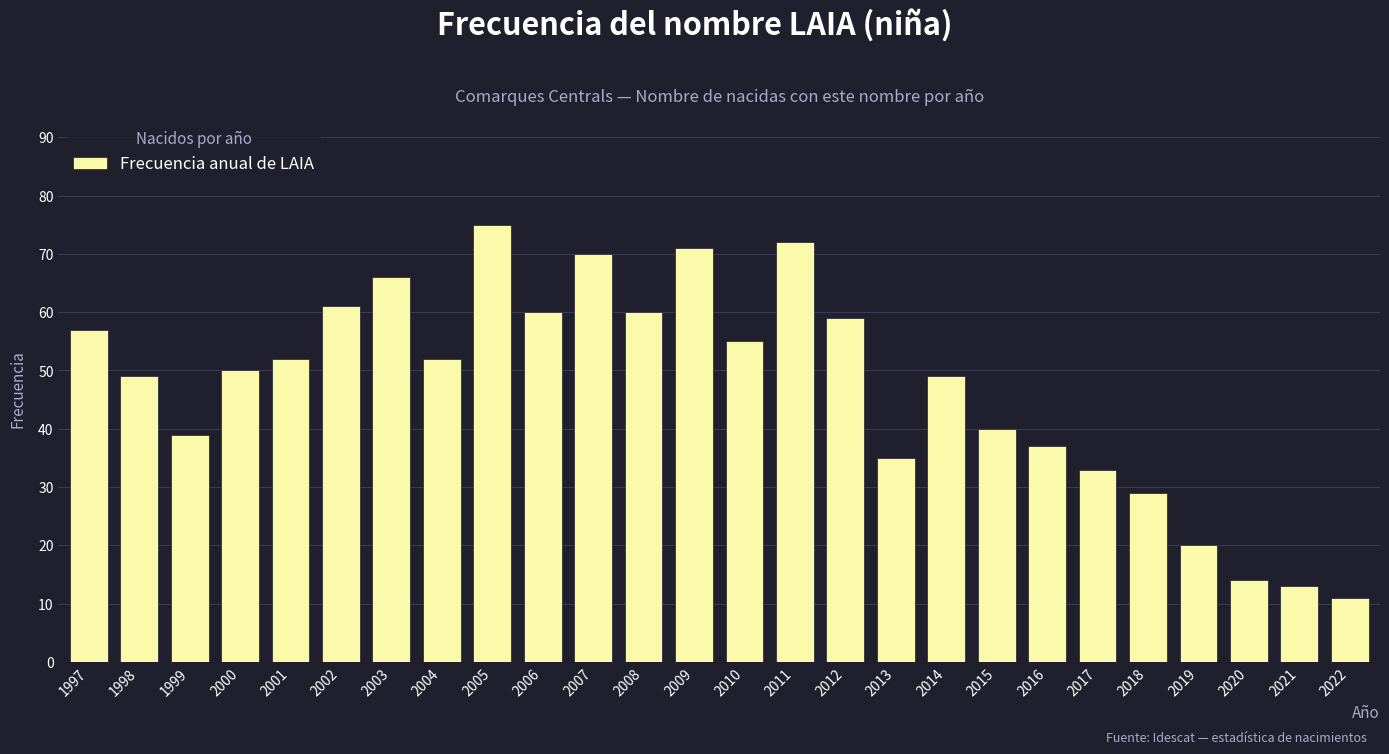

Are the bars grouped side by side (vs. stacked)?

No